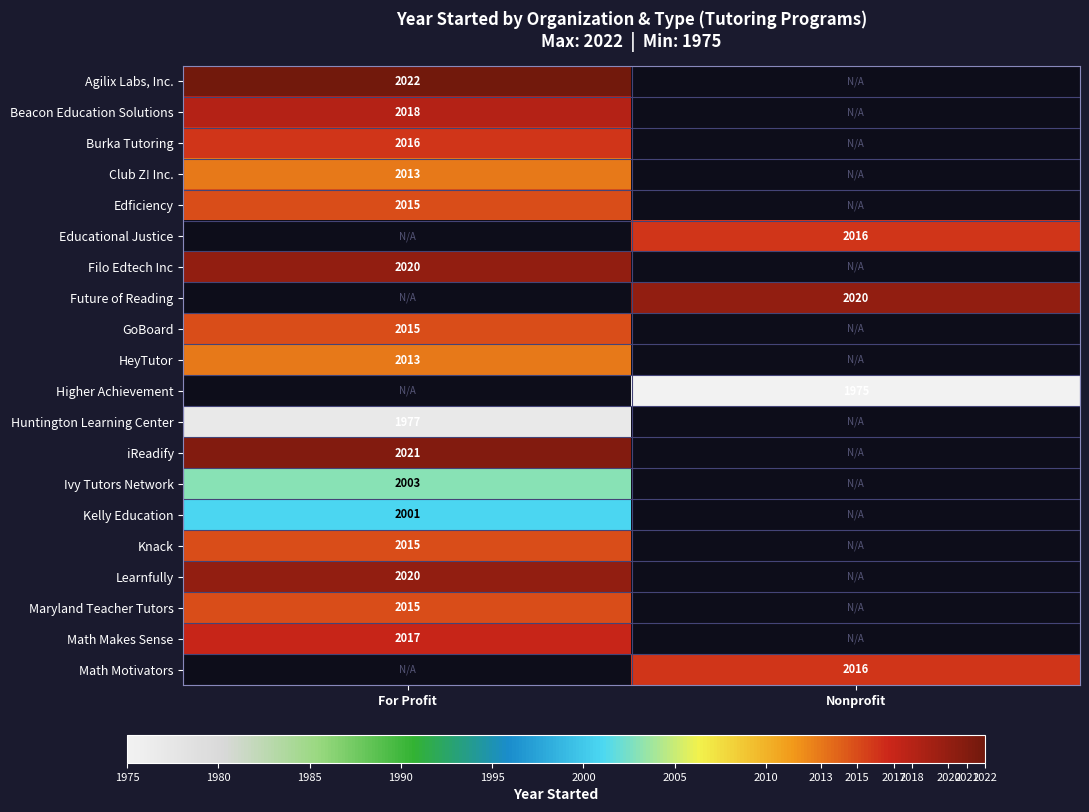

The value of Kelly Education at For Profit is 659. True or false?

False